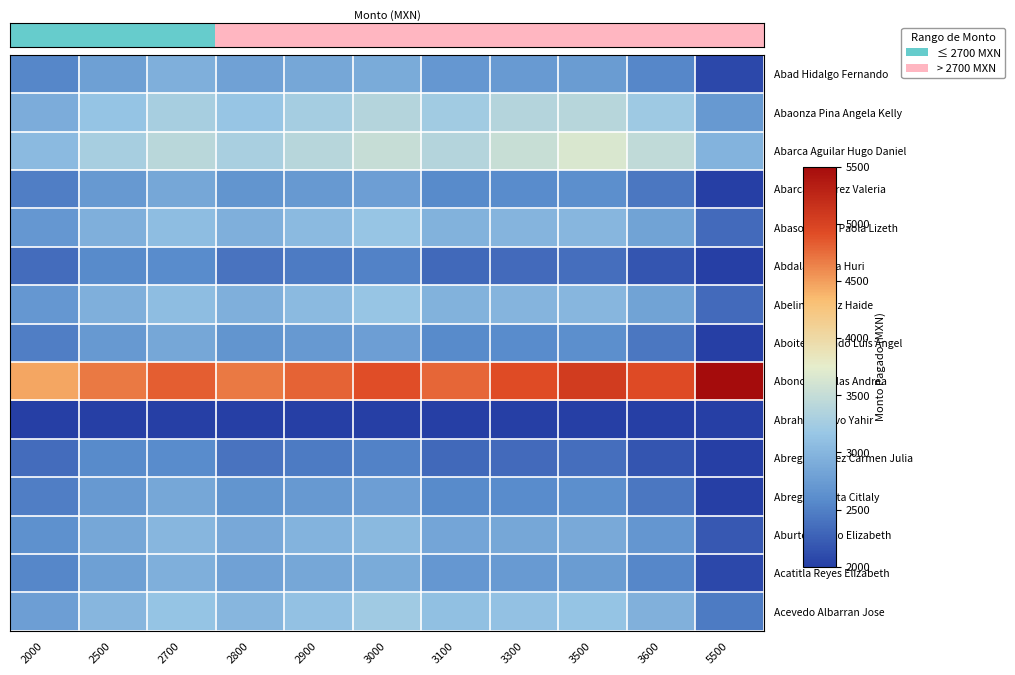

How many distinct data groups are displayed?

15